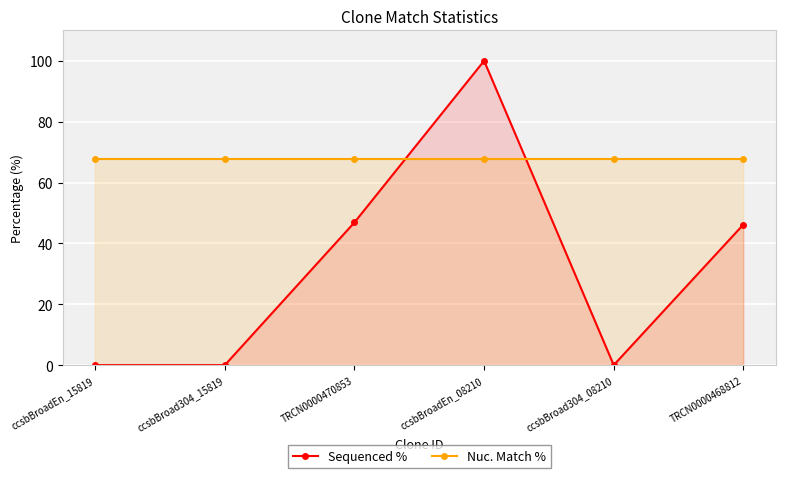

Reading left to right, extract all data points from this chart.

Sequenced %: ccsbBroadEn_15819=0.0	ccsbBroad304_15819=0.0	TRCN0000470853=46.9	ccsbBroadEn_08210=100.0	ccsbBroad304_08210=0.0	TRCN0000468812=46.2
Nuc. Match %: ccsbBroadEn_15819=67.6	ccsbBroad304_15819=67.6	TRCN0000470853=67.6	ccsbBroadEn_08210=67.6	ccsbBroad304_08210=67.6	TRCN0000468812=67.6